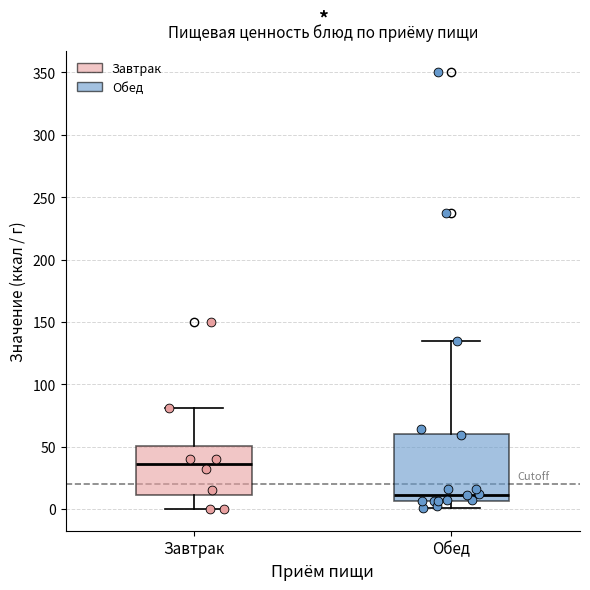

Reading left to right, transcribe this box plot: for each box, give where its median line is, the range the box spans, and where its two whiskers end, as read against the y-axis. The values are not printed on the chart, so give them approximately, as read against the axis.

Завтрак: median 35, box 10 to 50, whiskers 0 to 80
Обед: median 10, box 5 to 60, whiskers 0 to 135